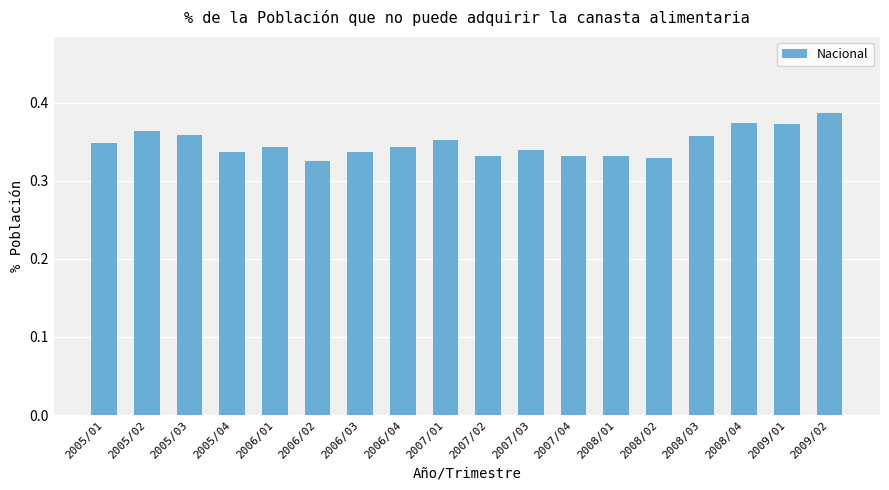

Count the values in the range 0 to 1.

18